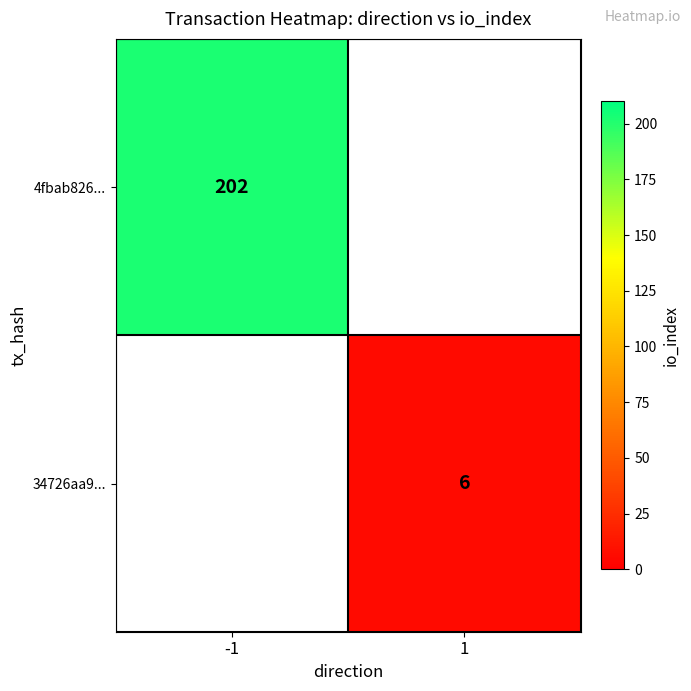

The 34726aa9... series shows 4 at 1. True or false?

False